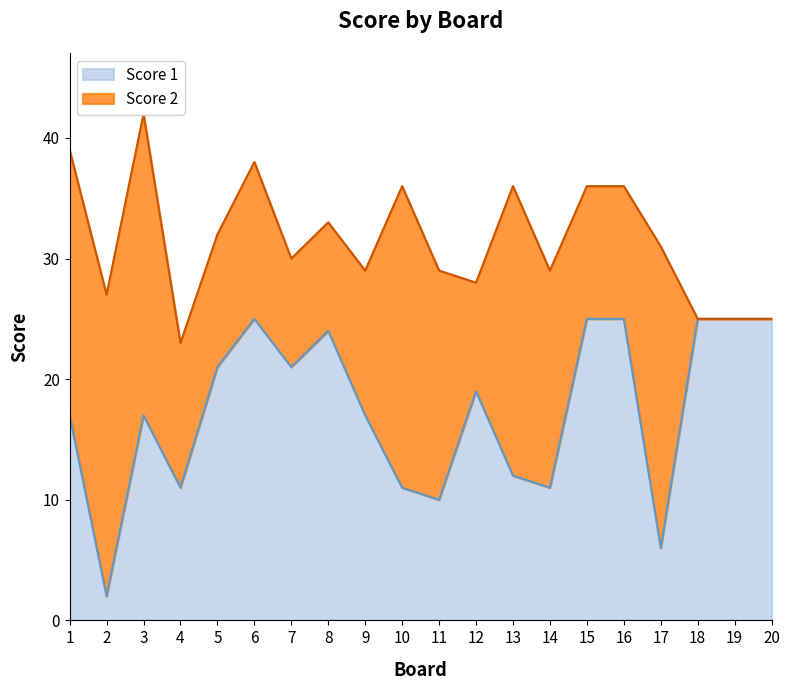

The chart shows a value of 34 at 18. True or false?

False